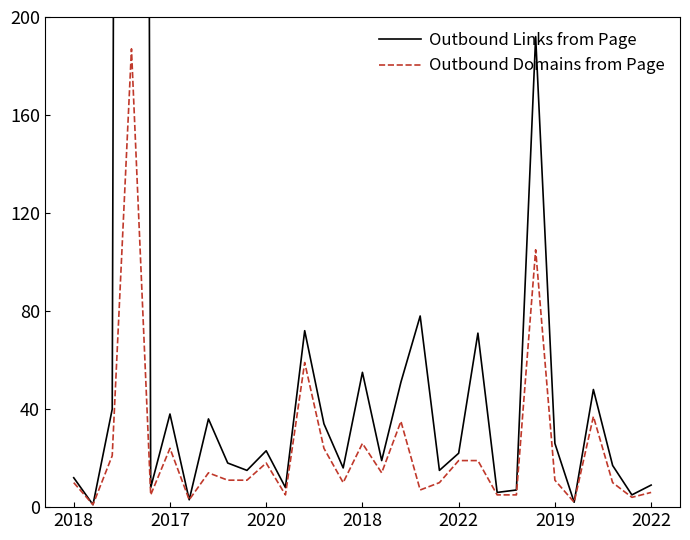

At which category does Outbound Links from Page reach its first local peak?

2018